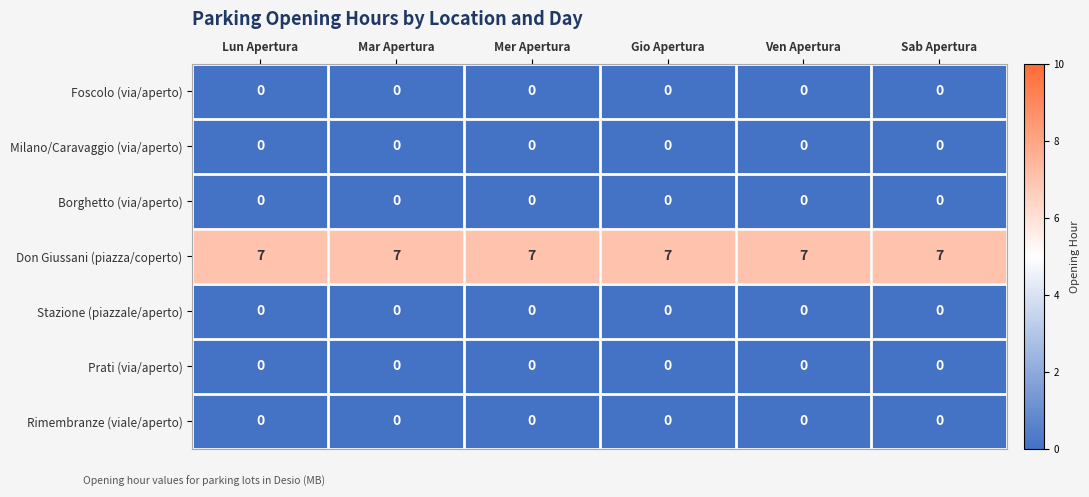

True or false: Borghetto (via/aperto) has a value of 0 at Mer Apertura.

True